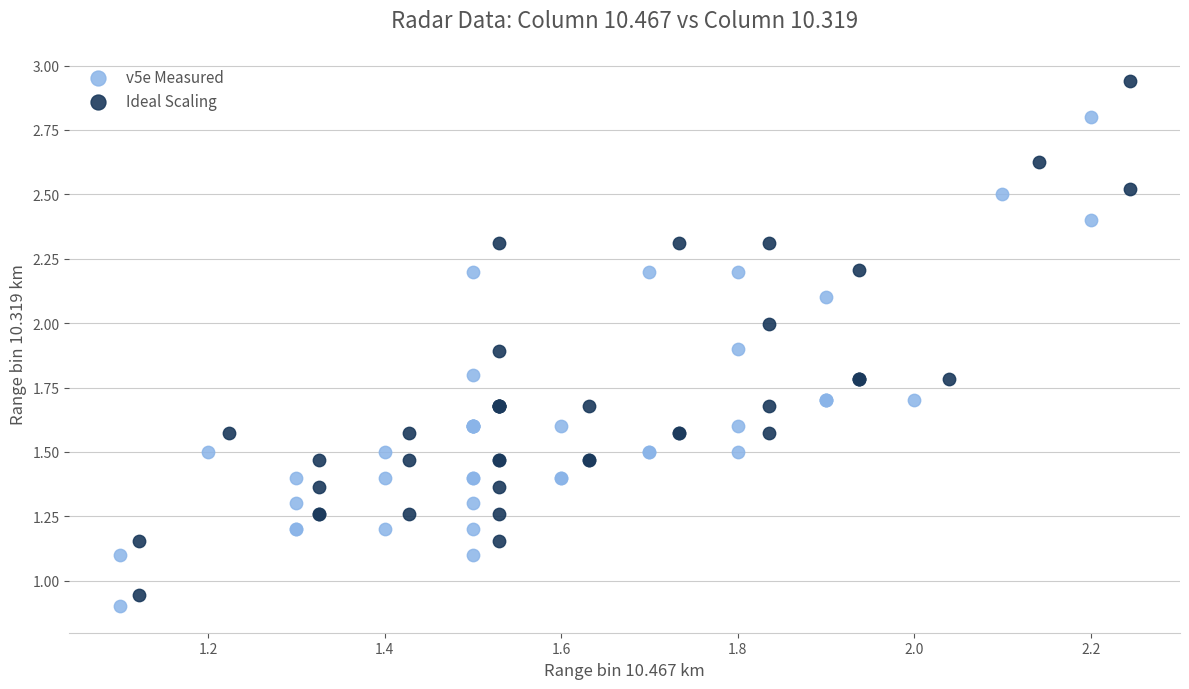

What are all the series names shown in the legend?

v5e Measured, Ideal Scaling